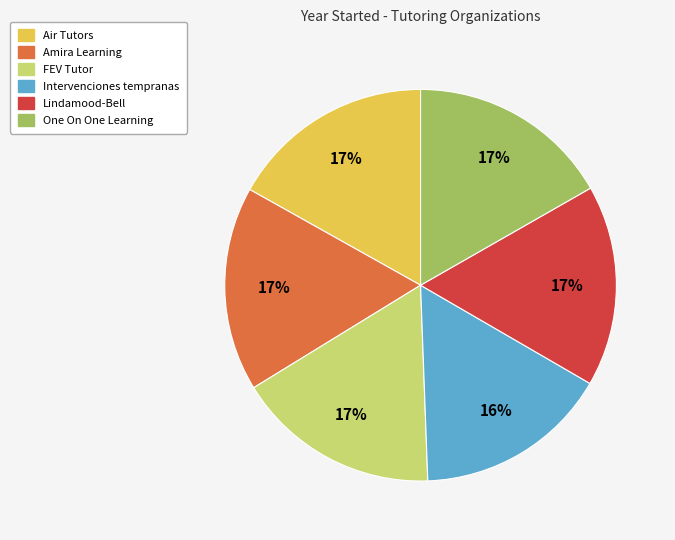

Which category has the smallest portion of the pie?

Intervenciones tempranas